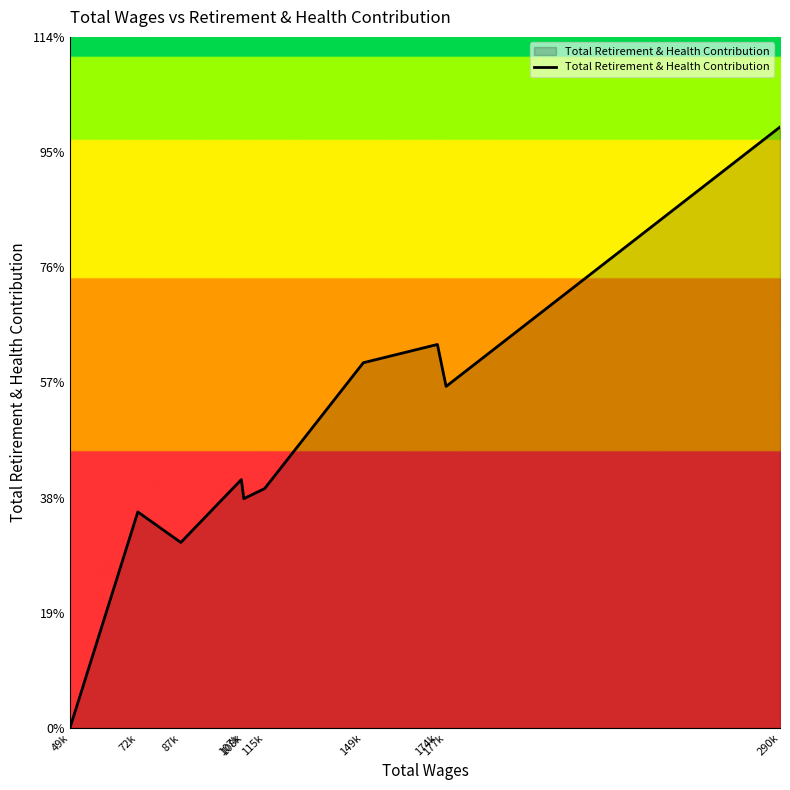

Reading left to right, extract all data points from this chart.

49k=0	72k=26932	87k=23127	107k=30962	108k=28586	115k=29844	149k=45525	174k=47803	177k=42573	290k=74900